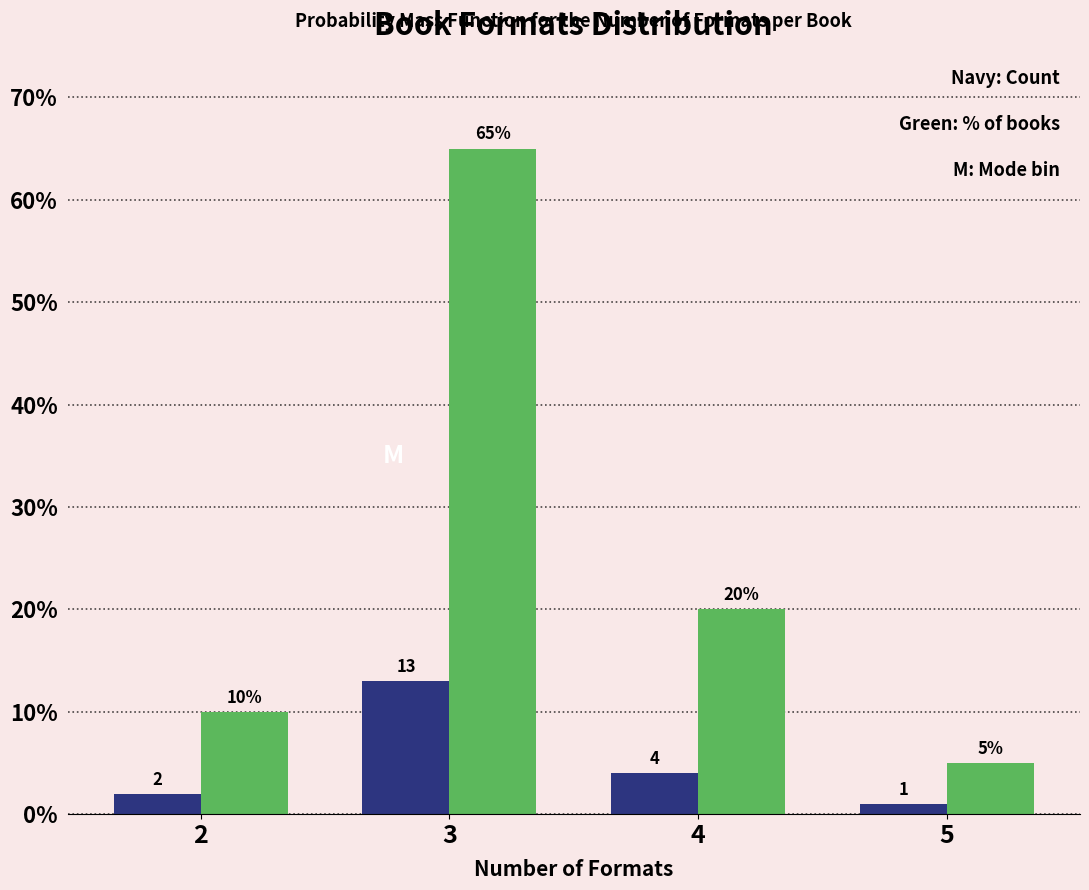

What is the difference between the highest and lowest values at 2?

8